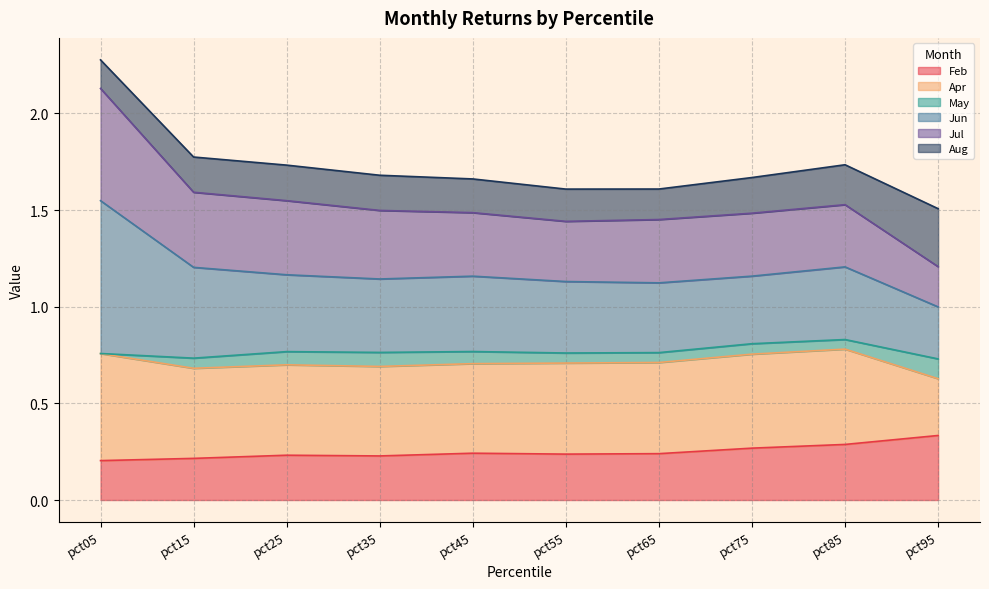

Which has a higher value, pct85 or pct75?

pct85